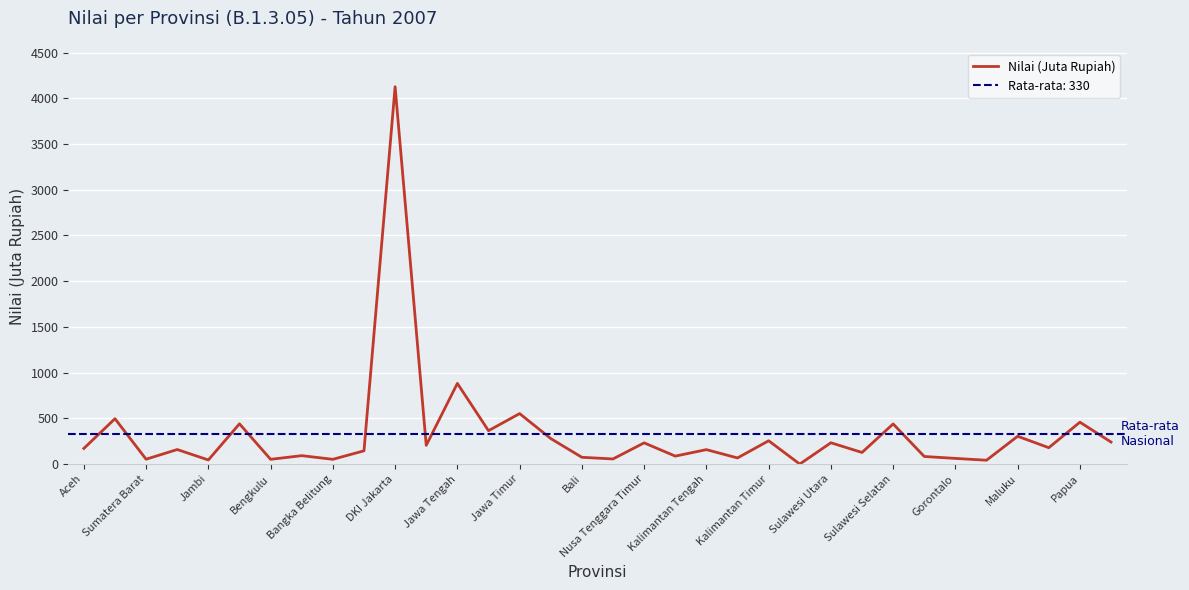

How many points are higher than both their immediate neighbors (excluding endpoints)?

14